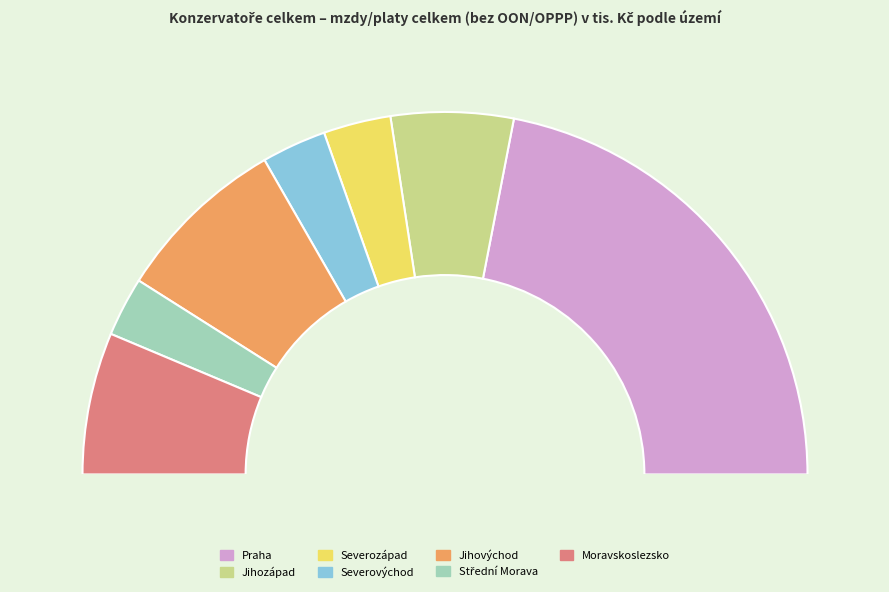

Which slice is the largest?

Praha